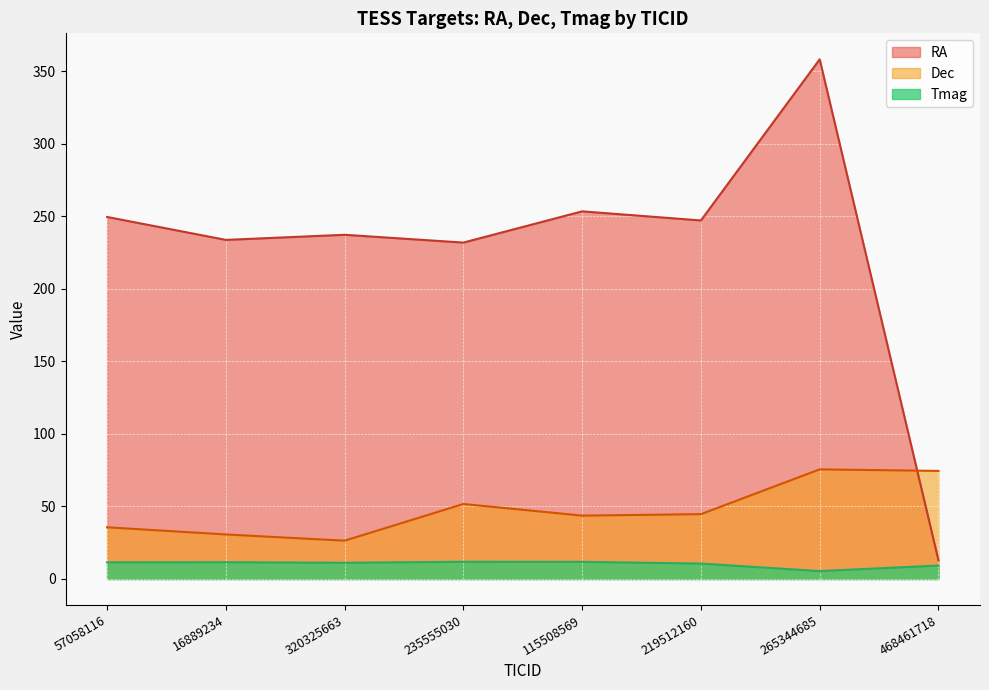

At which category is the sum across all series the highest?

265344685